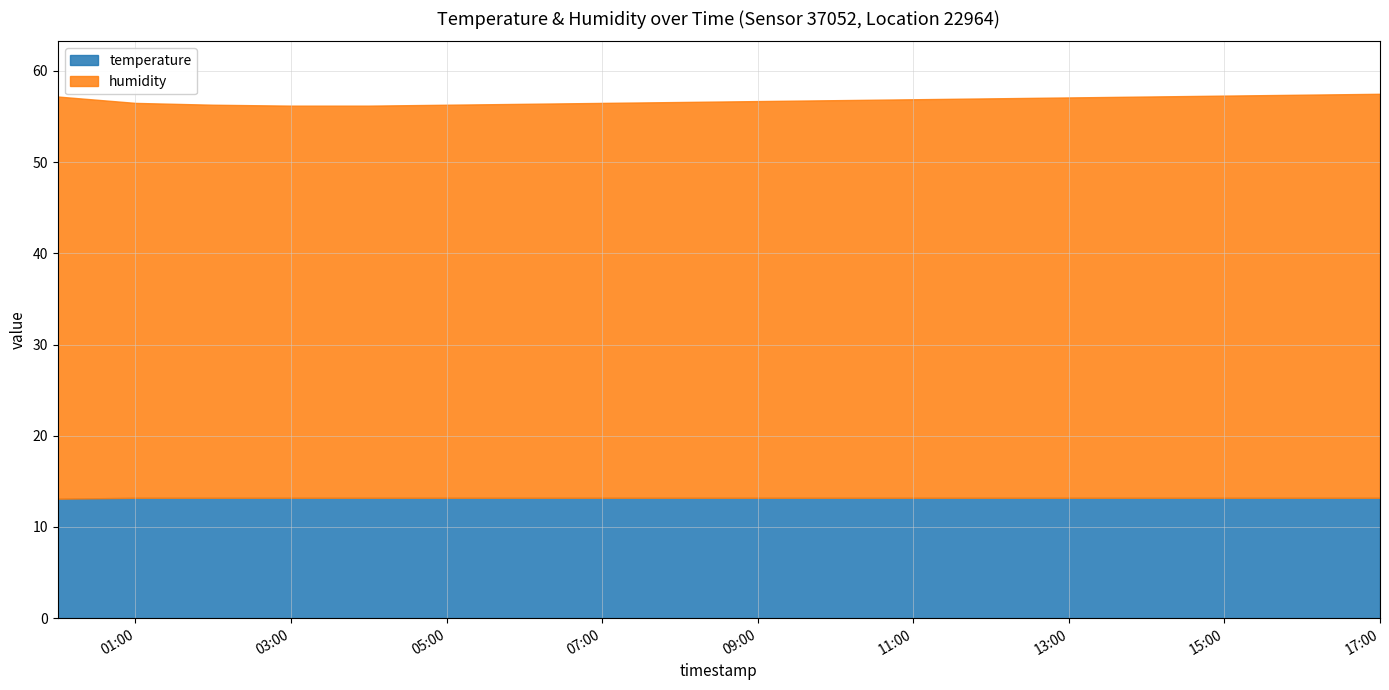

What is the approximate value of humidity at 15:00?

44.1